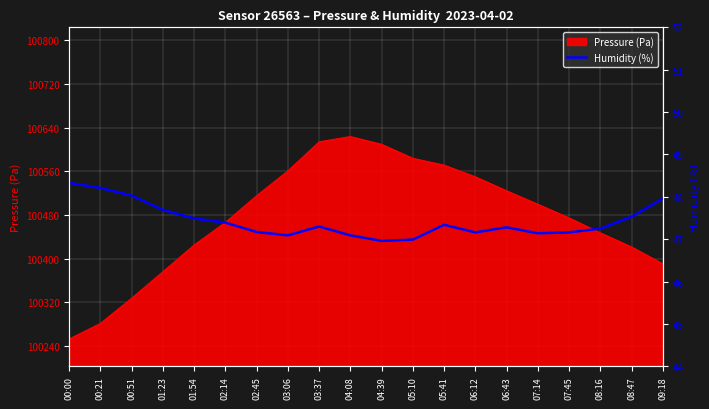

The value at 01:23 is 47.7. True or false?

True